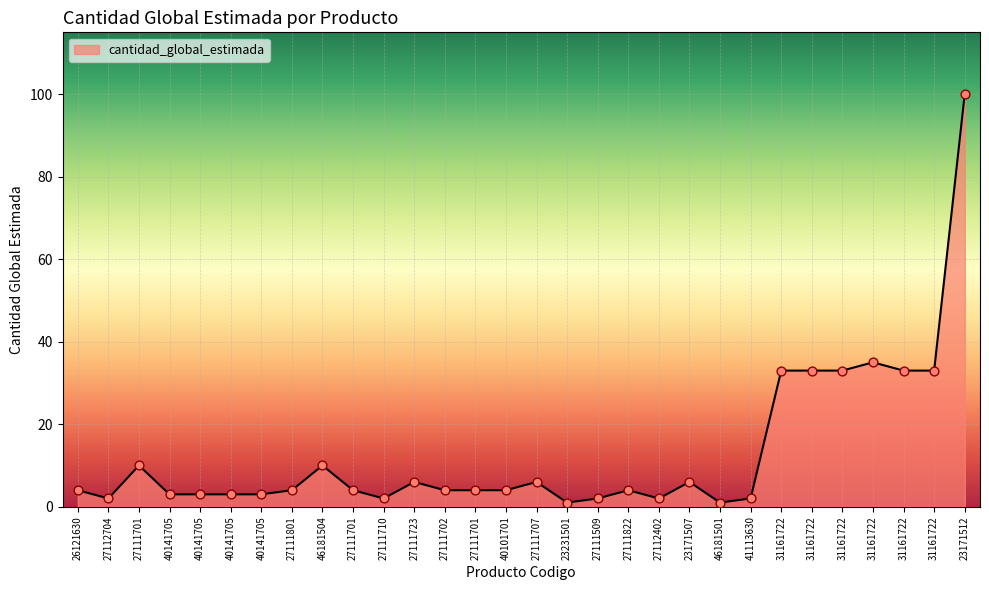

What is the change in value from 27111701 to 27111509?

-2